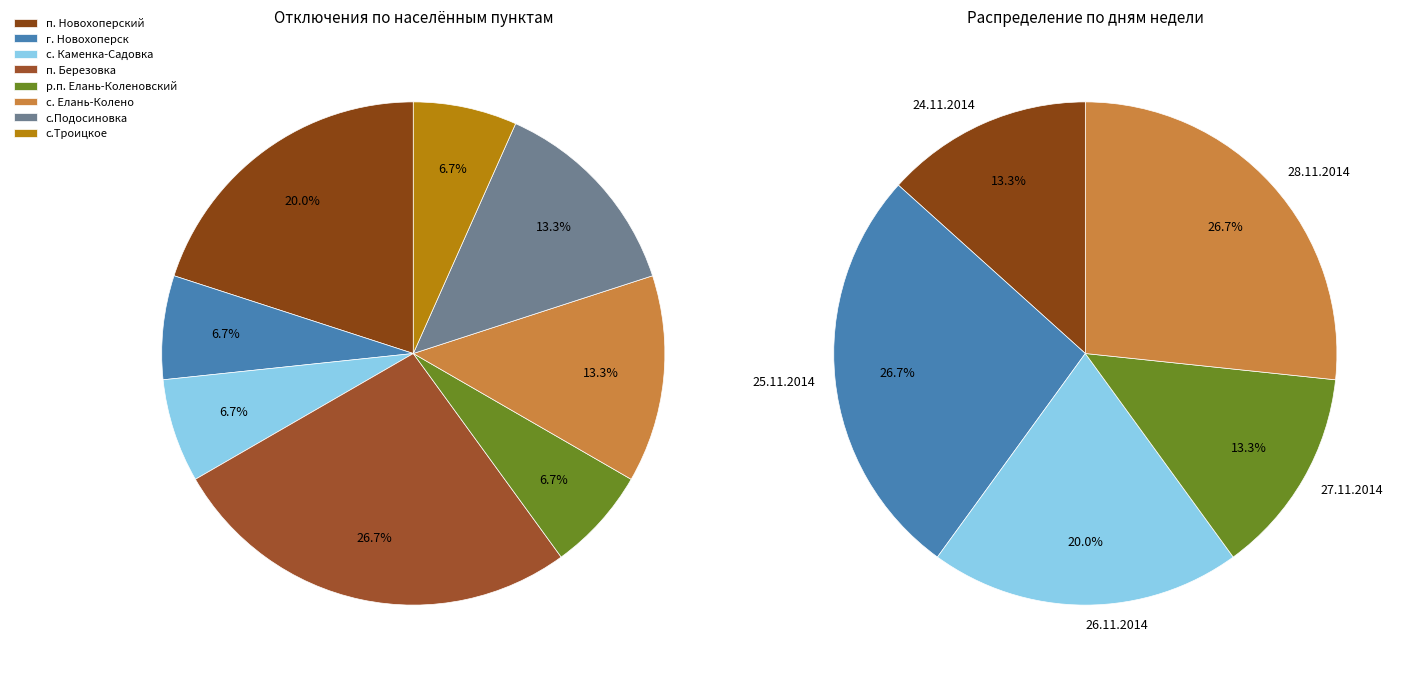

To the nearest percent, what portion does п. Новохоперский represent?

20%